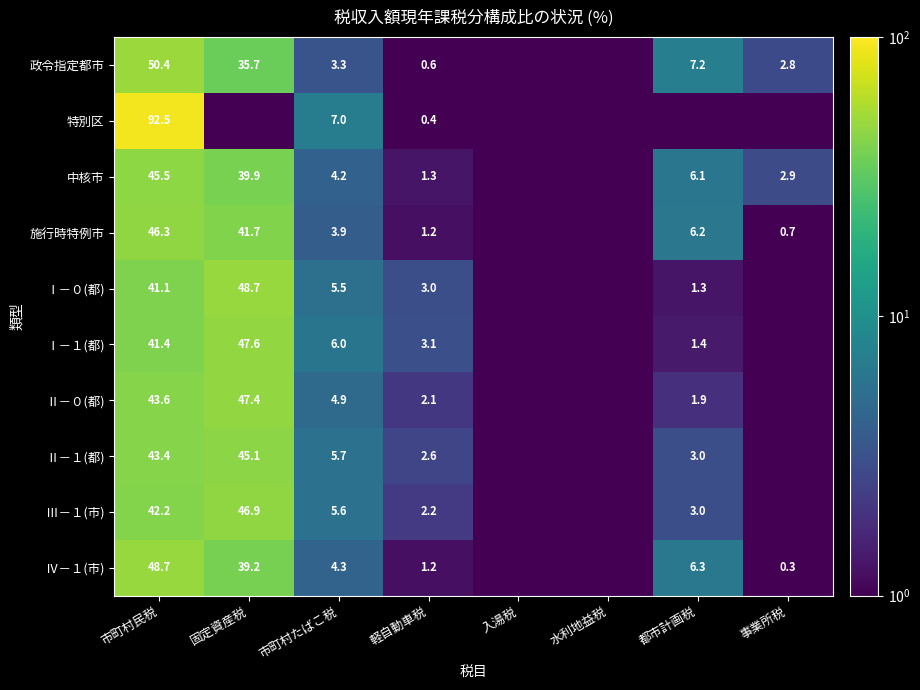

Between 水利地益税 and 事業所税, which is larger?

事業所税